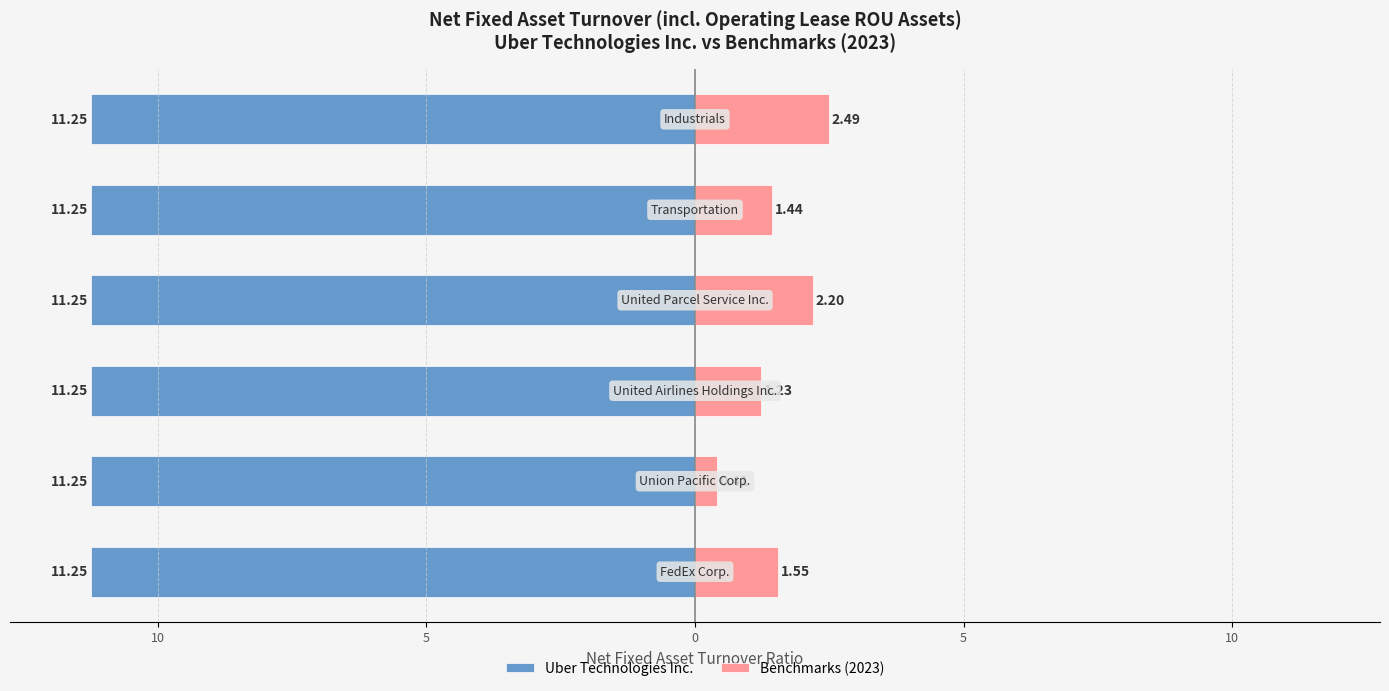

How many series are shown in this chart?

2